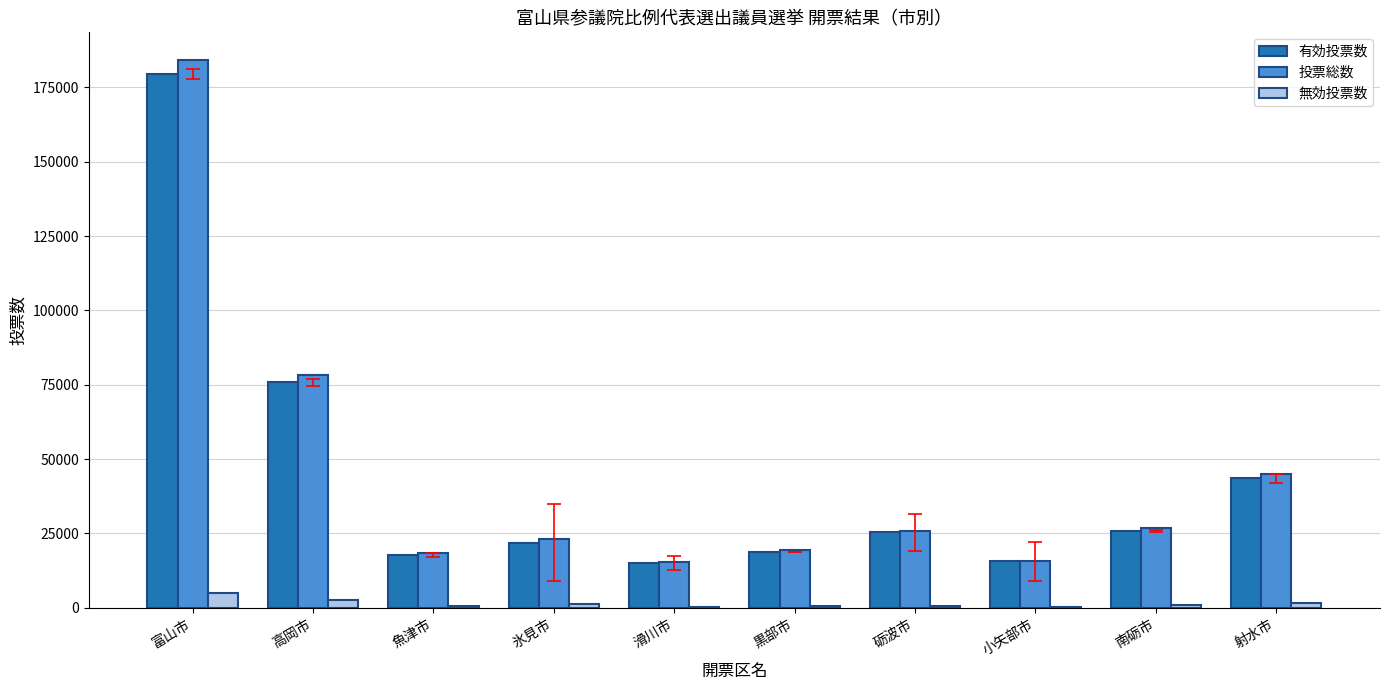

What is the highest value of the 無効投票数 series?

4904